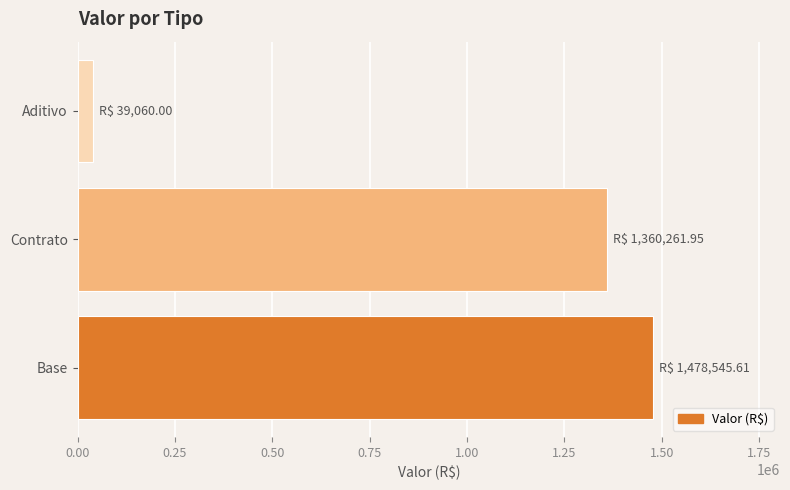

Rank the categories by value from highest to lowest.

Base, Contrato, Aditivo